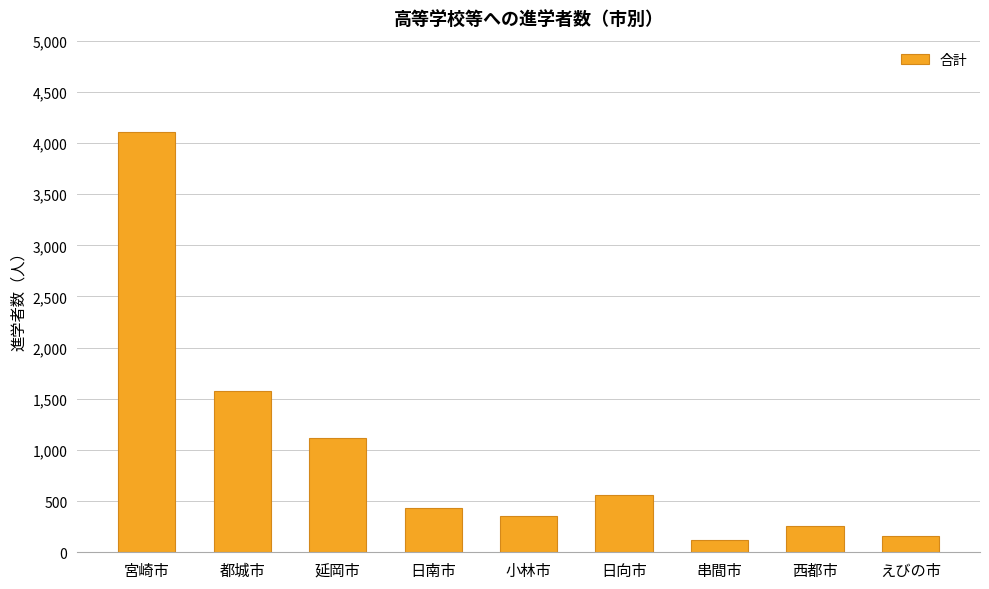

What is the difference between the values at 延岡市 and 西都市?

853